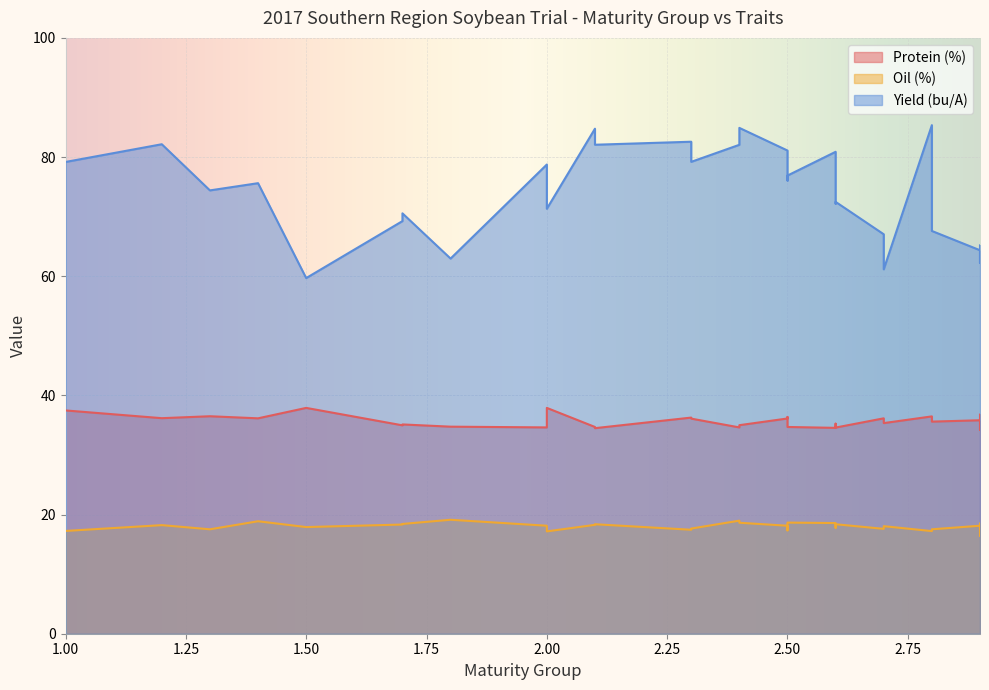

The value of Yield (bu/A) at 2.4 is 123.5. True or false?

False